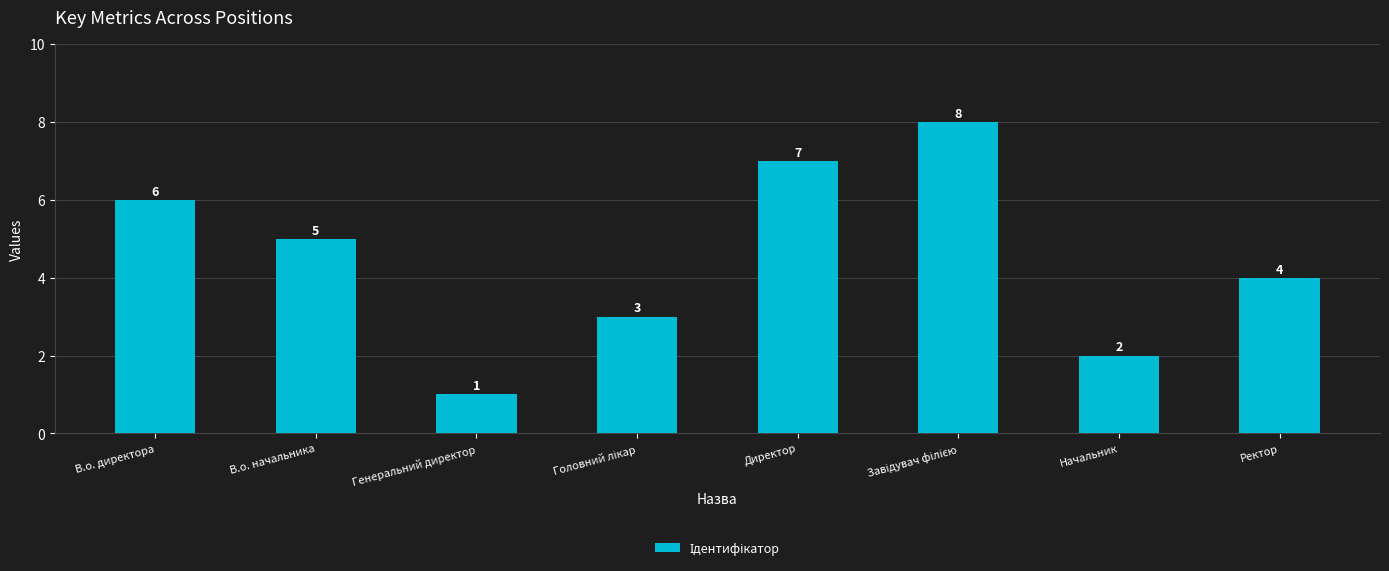

What is the sum of the values at Начальник and Ректор?

6